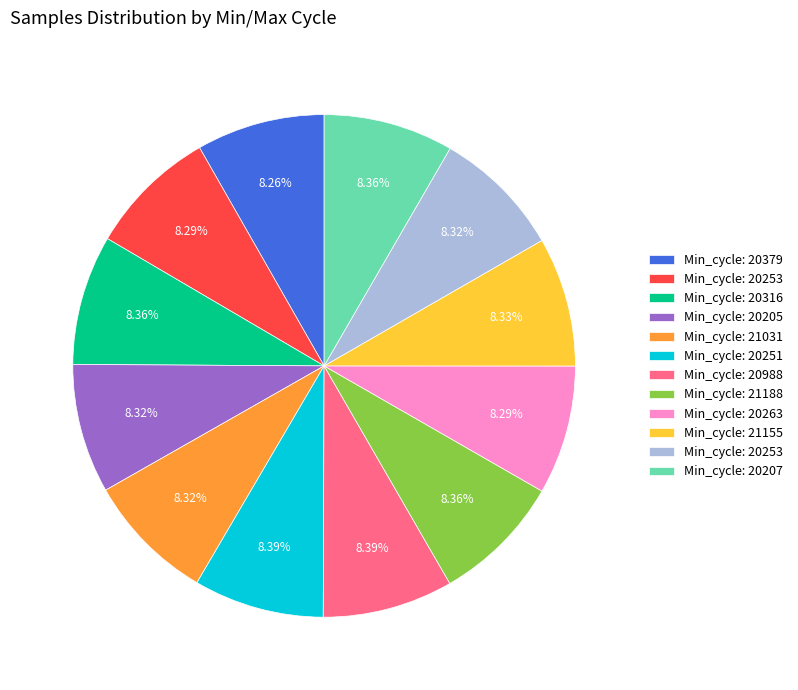

Does any single category account for the majority?

No